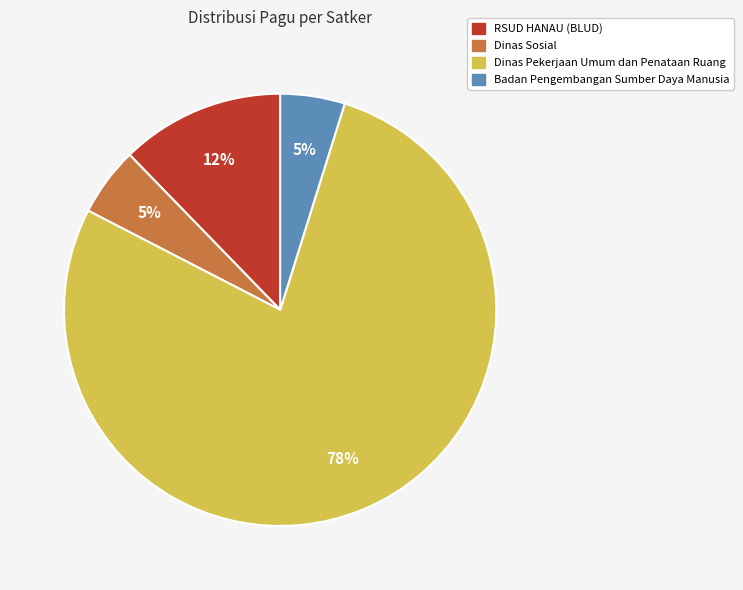

Is there a majority slice in this chart?

Yes